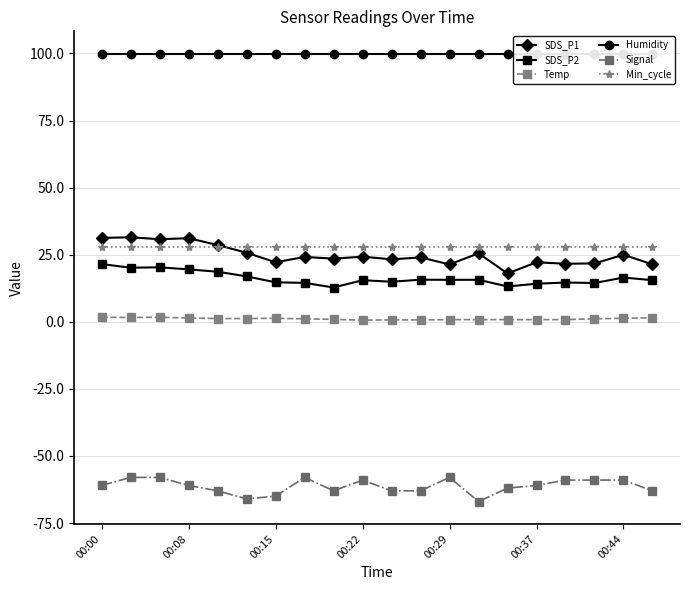

True or false: SDS_P1 has more than 1 interior local peaks.

True